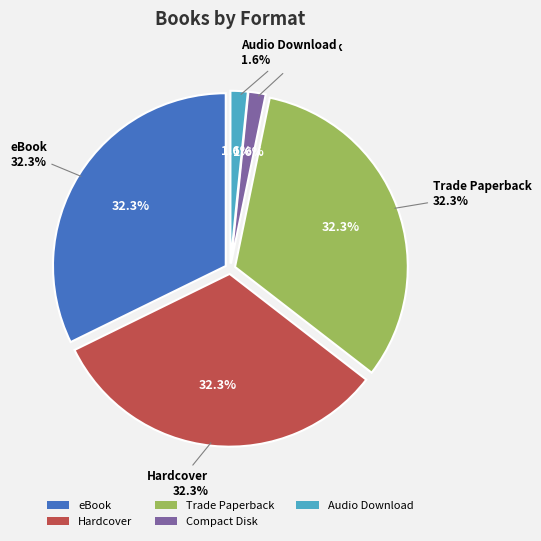

True or false: Trade Paperback accounts for 32% of the total.

True